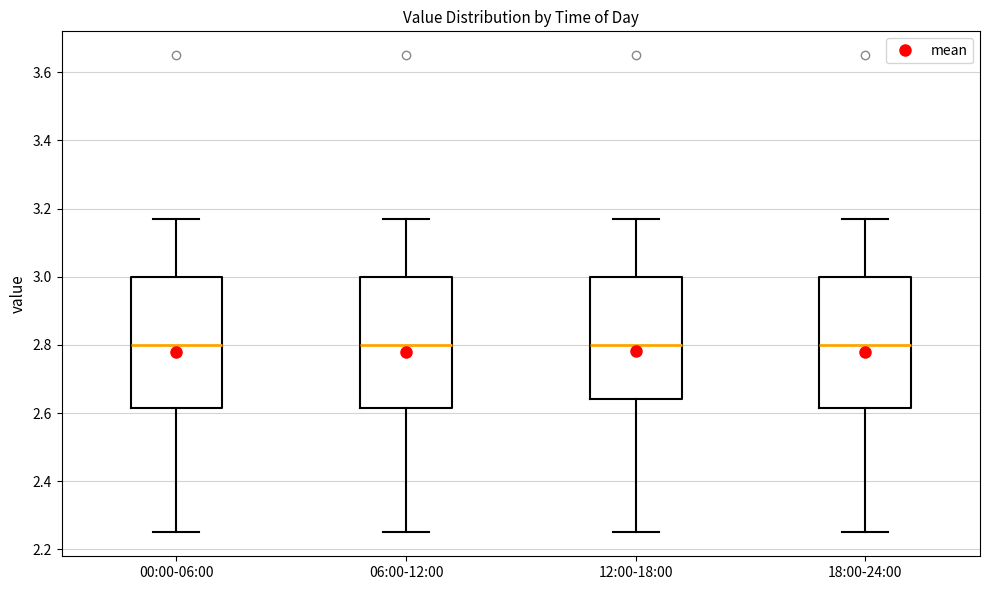

Reading left to right, transcribe this box plot: for each box, give where its median line is, the range the box spans, and where its two whiskers end, as read against the y-axis. The values are not printed on the chart, so give them approximately, as read against the axis.

00:00-06:00: median 2.80, box 2.62 to 3.00, whiskers 2.26 to 3.18
06:00-12:00: median 2.80, box 2.62 to 3.00, whiskers 2.26 to 3.18
12:00-18:00: median 2.80, box 2.64 to 3.00, whiskers 2.26 to 3.18
18:00-24:00: median 2.80, box 2.62 to 3.00, whiskers 2.26 to 3.18